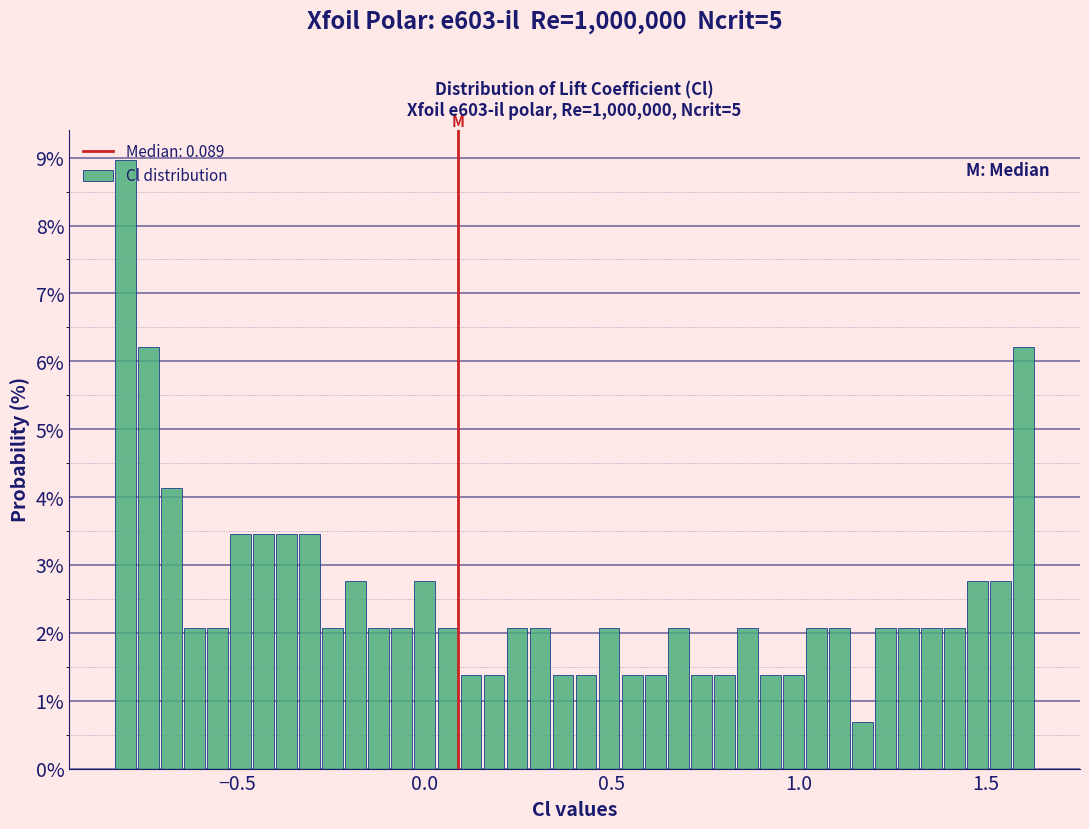

Read against the x-axis, roughly where is the centre of the tallest bar?

-0.80